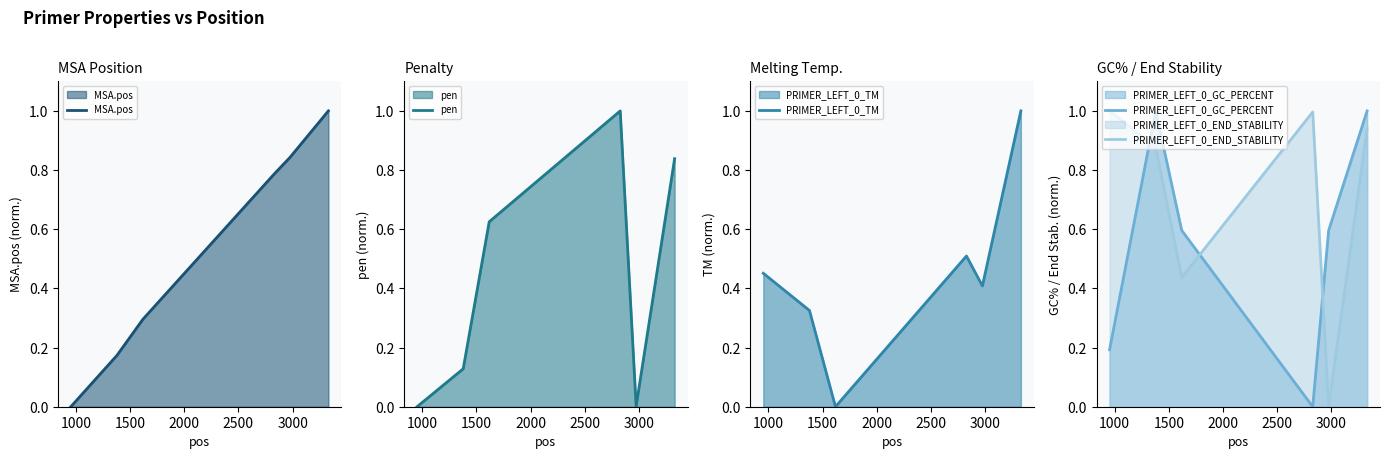

What are all the series names shown in the legend?

MSA.pos, pen, PRIMER_LEFT_0_TM, PRIMER_LEFT_0_GC_PERCENT, PRIMER_LEFT_0_END_STABILITY